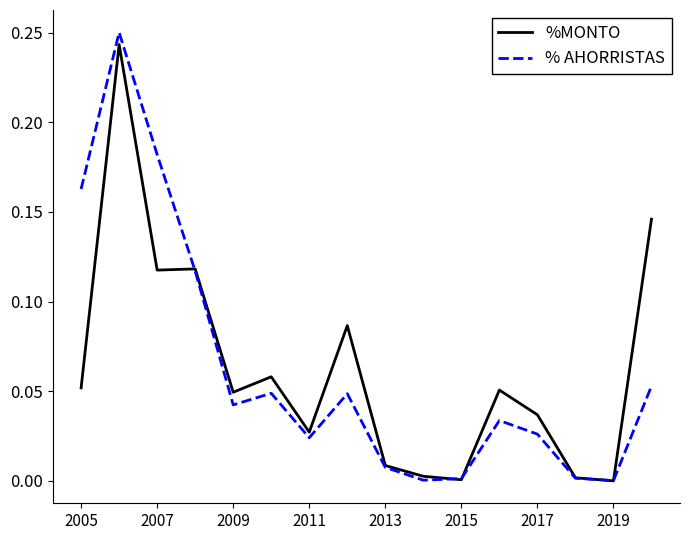

After their last crossing, which series has the higher values: % AHORRISTAS or %MONTO?

%MONTO